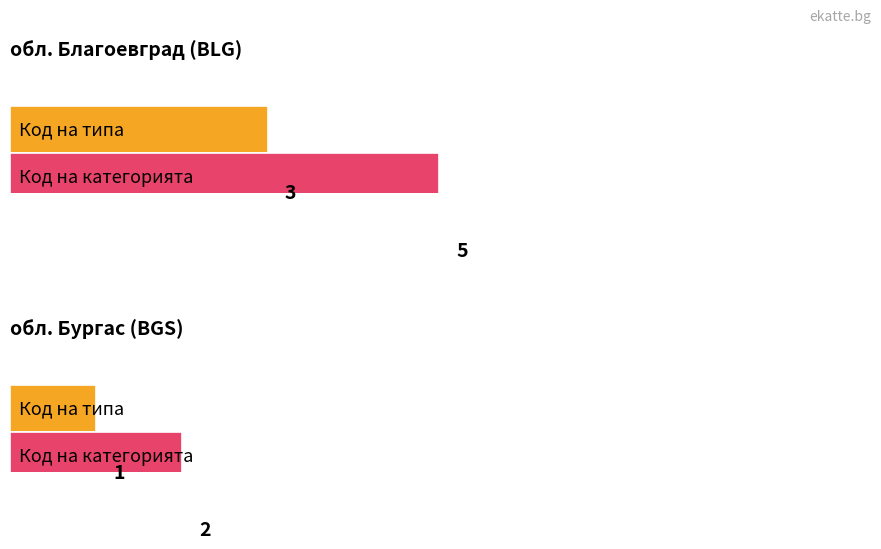

At which label does Код на категорията reach its minimum?

обл. Бургас